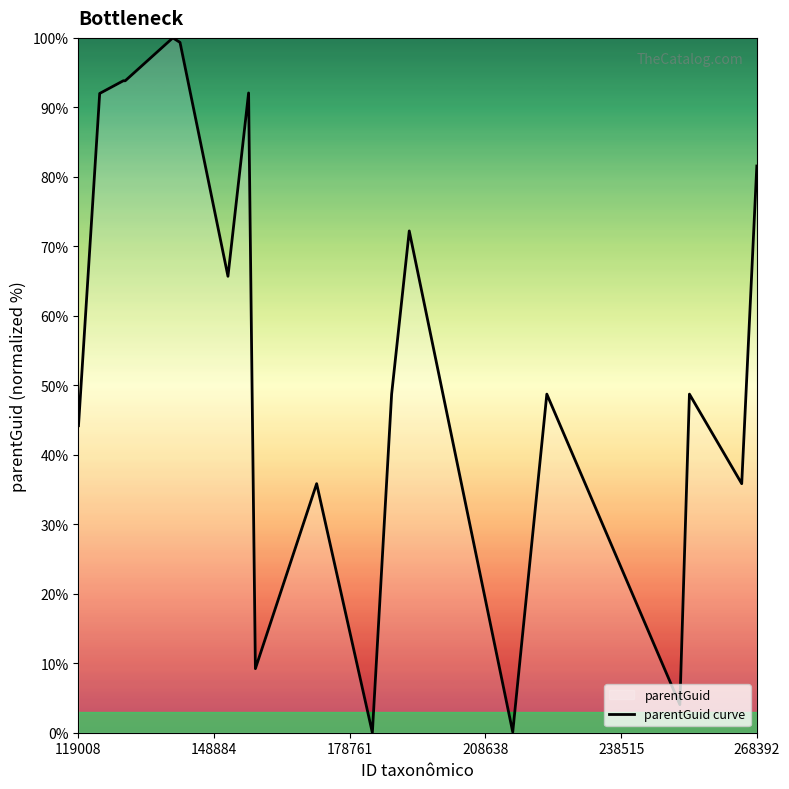

What is the greatest value displayed?

100.0